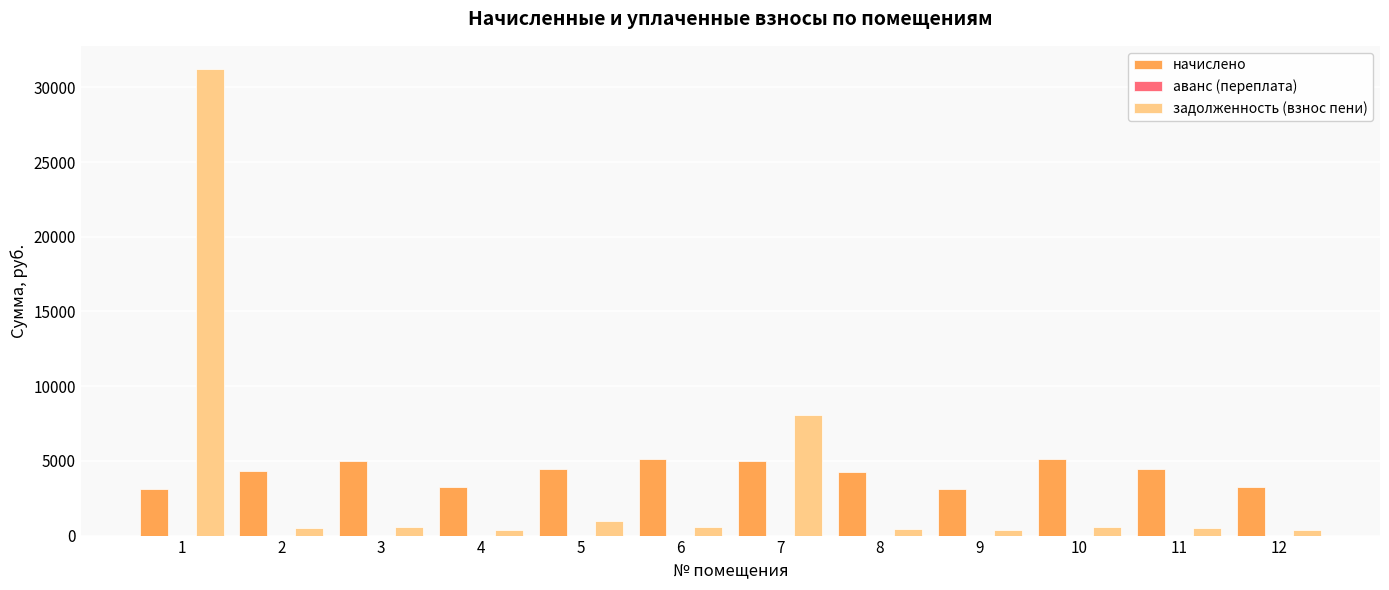

Is the value of начислено at 8 greater than the value of задолженность (взнос пени) at 5?

Yes